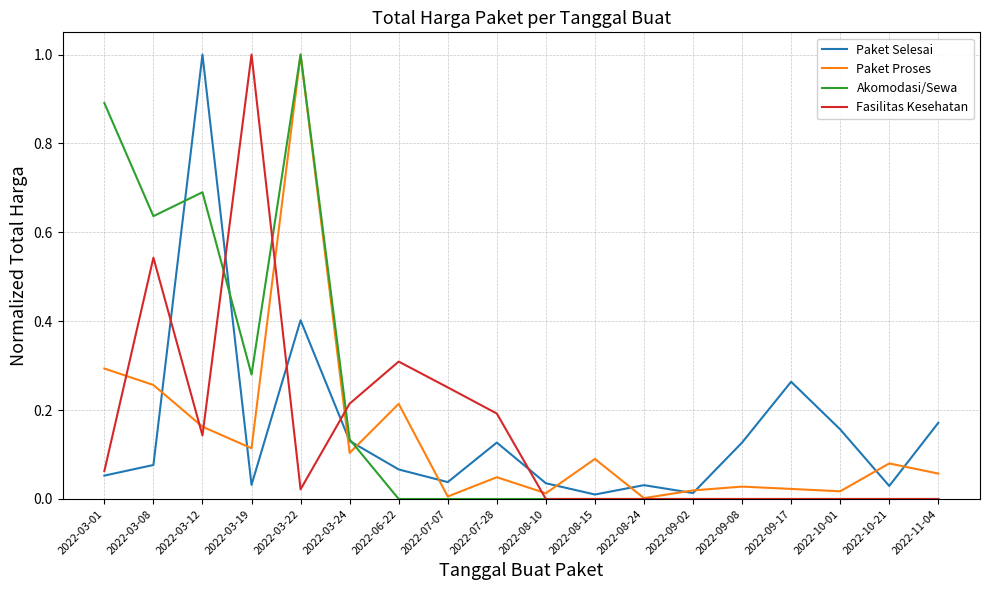

Which series has the largest total across all categories?

Akomodasi/Sewa